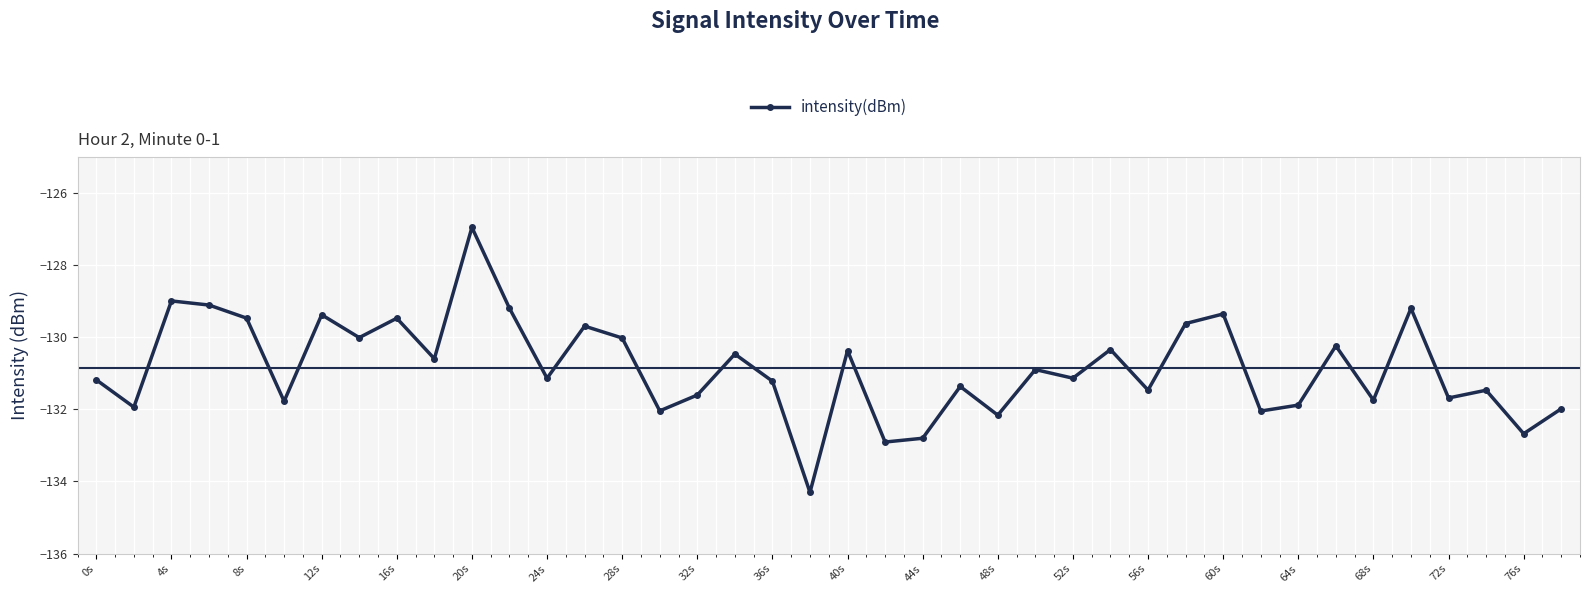

What is the sum of all values?

-5234.1